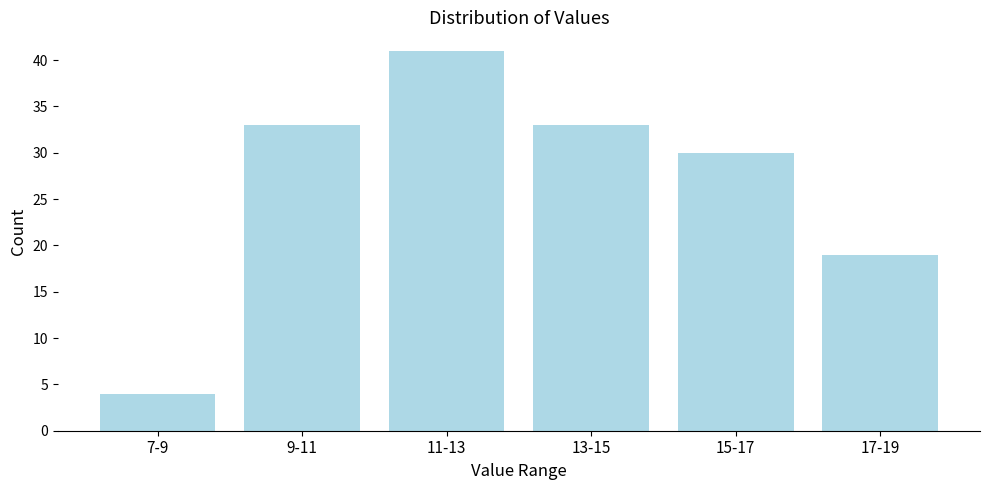

Reading right to left, what are all the values shown in this chart?

19	30	33	41	33	4